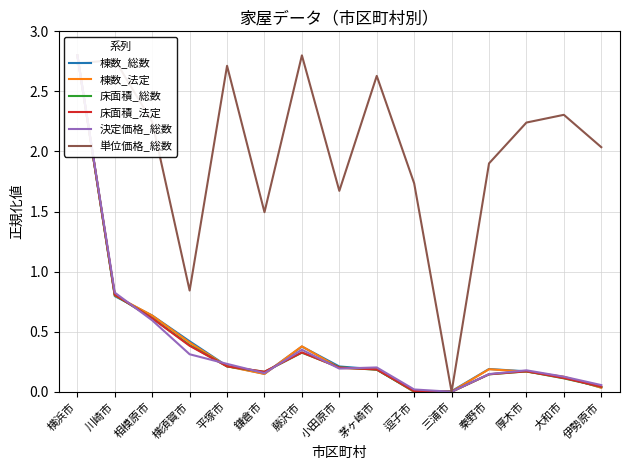

Is it true that 棟数_法定 equals 0.1 at 鎌倉市?

True